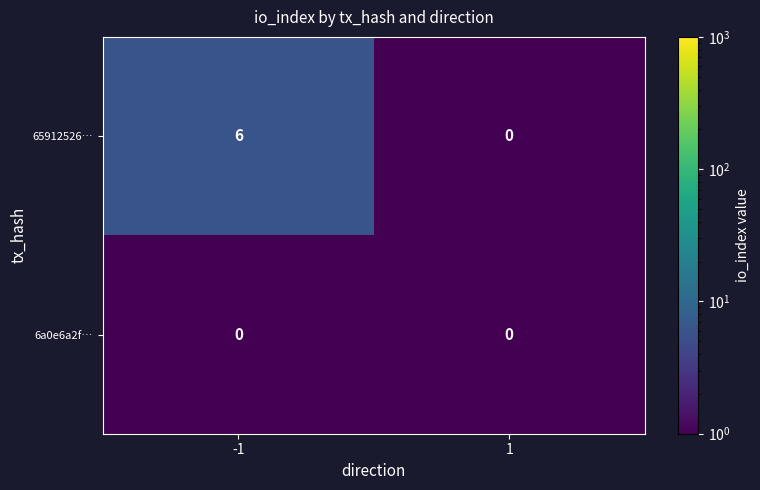

Rank the series by their maximum value, from lowest to highest.

6a0e6a2f…, 65912526…